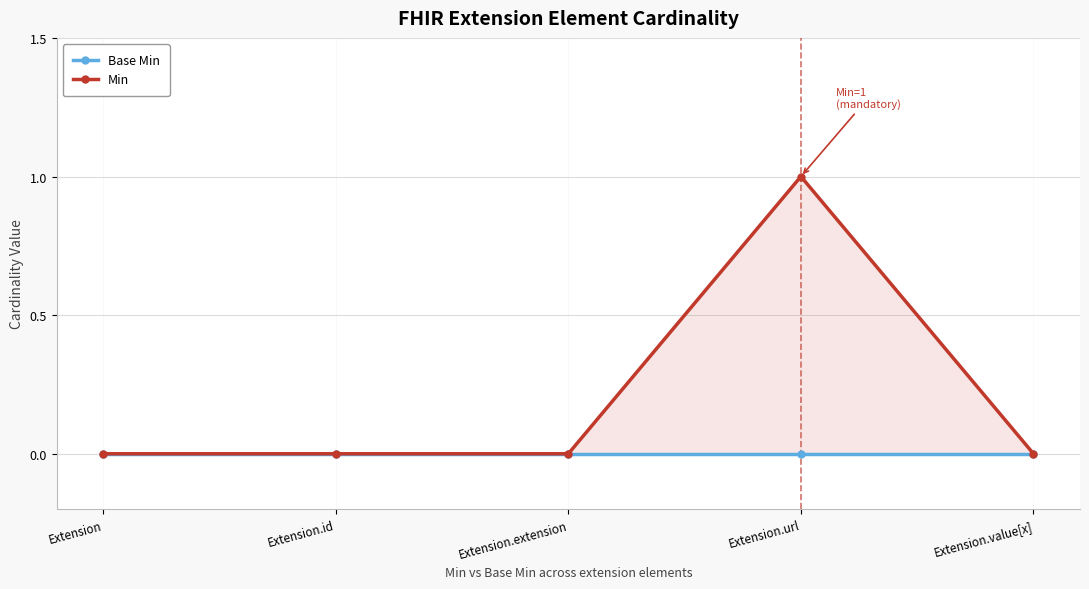

What is the sum of all Min values?

1